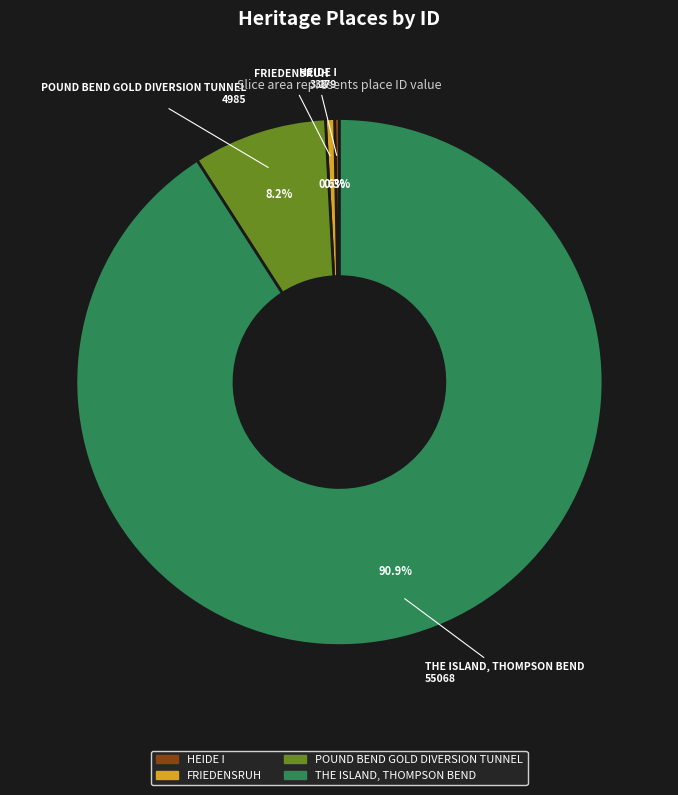

Which category has the biggest portion of the pie?

THE ISLAND, THOMPSON BEND